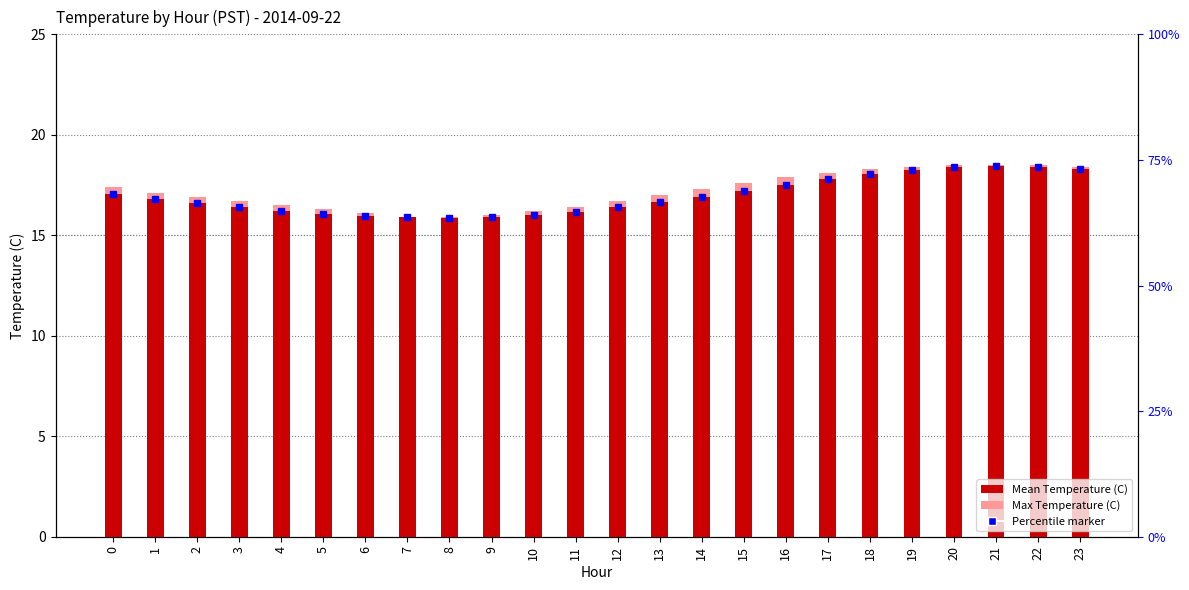

Rank the categories by Mean Temperature (C) value from highest to lowest.

21, 22, 20, 23, 19, 18, 17, 16, 15, 0, 14, 1, 13, 2, 3, 12, 4, 11, 5, 10, 6, 9, 7, 8